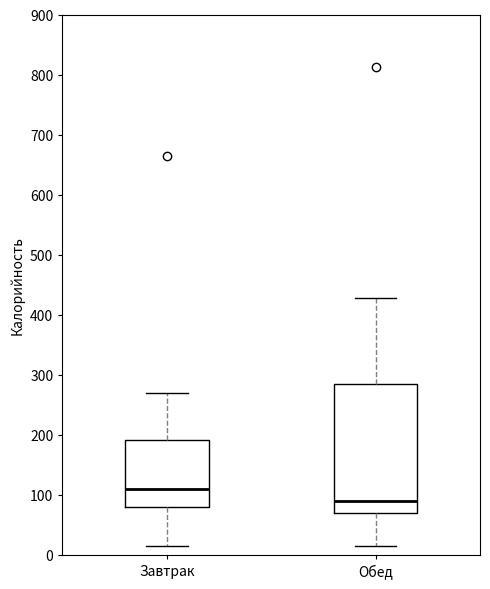

Reading left to right, transcribe this box plot: for each box, give where its median line is, the range the box spans, and where its two whiskers end, as read against the y-axis. The values are not printed on the chart, so give them approximately, as read against the axis.

Завтрак: median 110, box 80 to 190, whiskers 10 to 270
Обед: median 90, box 70 to 280, whiskers 20 to 430